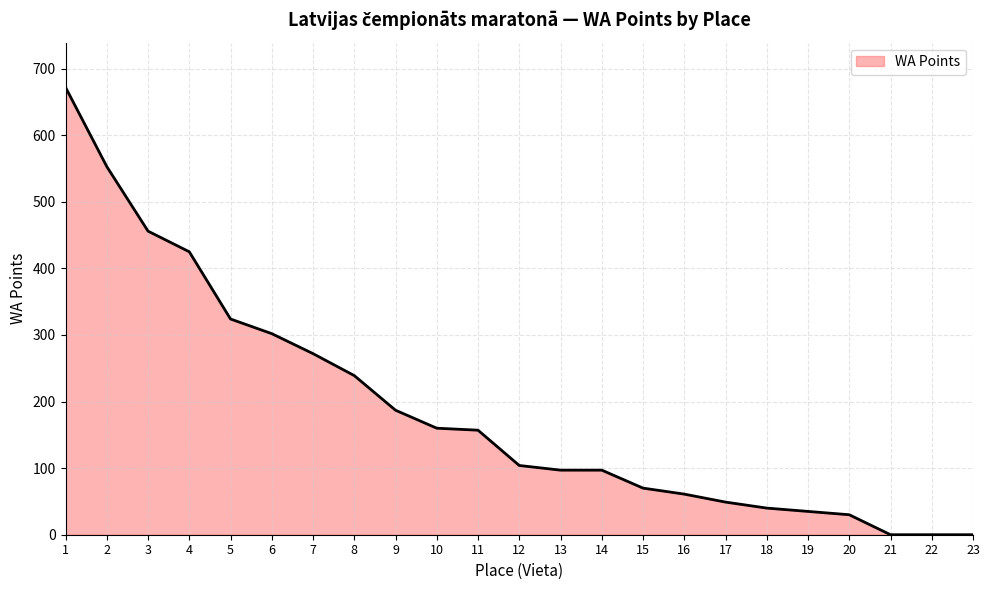

Approximately how many times larger is the value at 12 compared to 2?

0.2